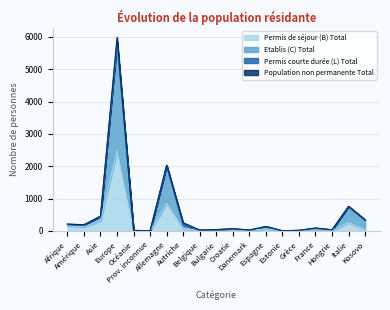

What position from the right is Croatie?

9